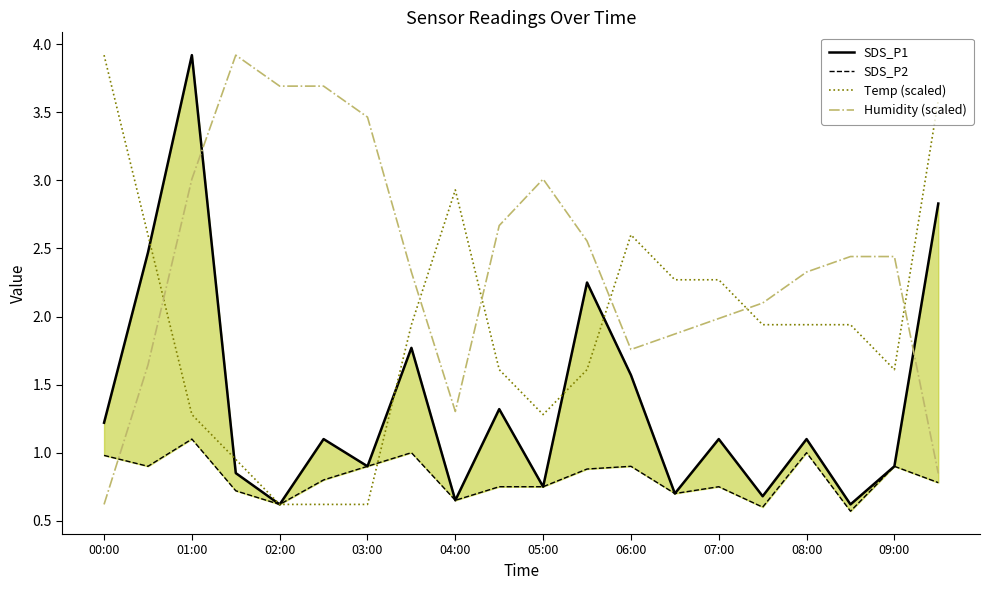

Which series has the widest spread of values?

SDS_P1